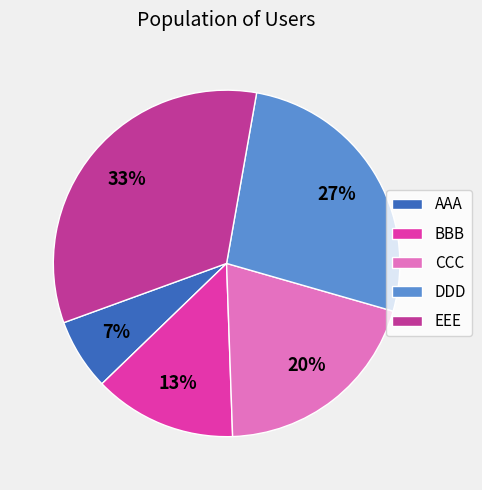

Does CCC represent more than half of the total?

No